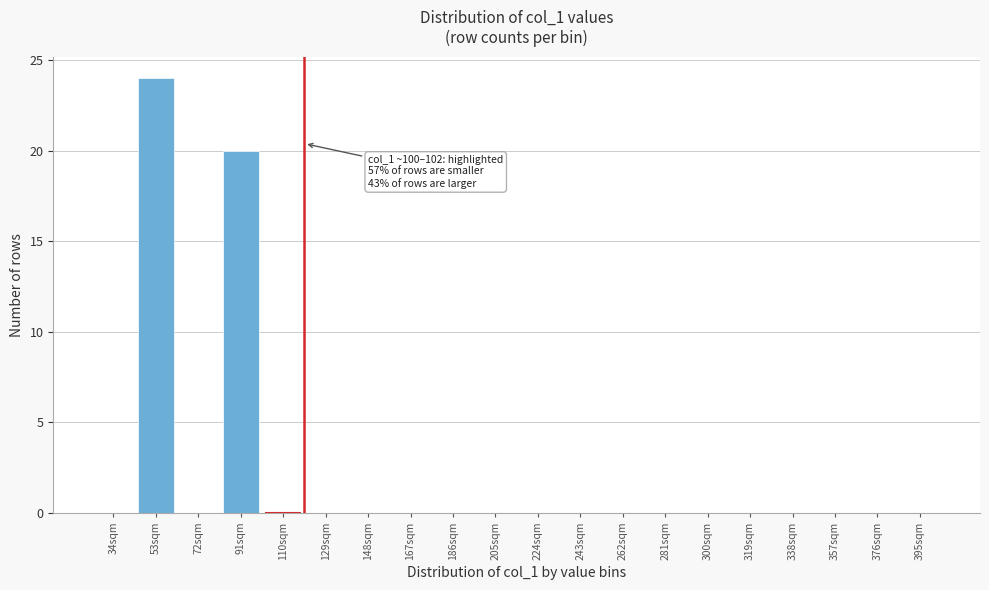

Reading left to right, what are all the values shown in this chart?

34sqm=0	53sqm=24	72sqm=0	91sqm=20	110sqm=0	129sqm=0	148sqm=0	167sqm=0	186sqm=0	205sqm=0	224sqm=0	243sqm=0	262sqm=0	281sqm=0	300sqm=0	319sqm=0	338sqm=0	357sqm=0	376sqm=0	395sqm=0